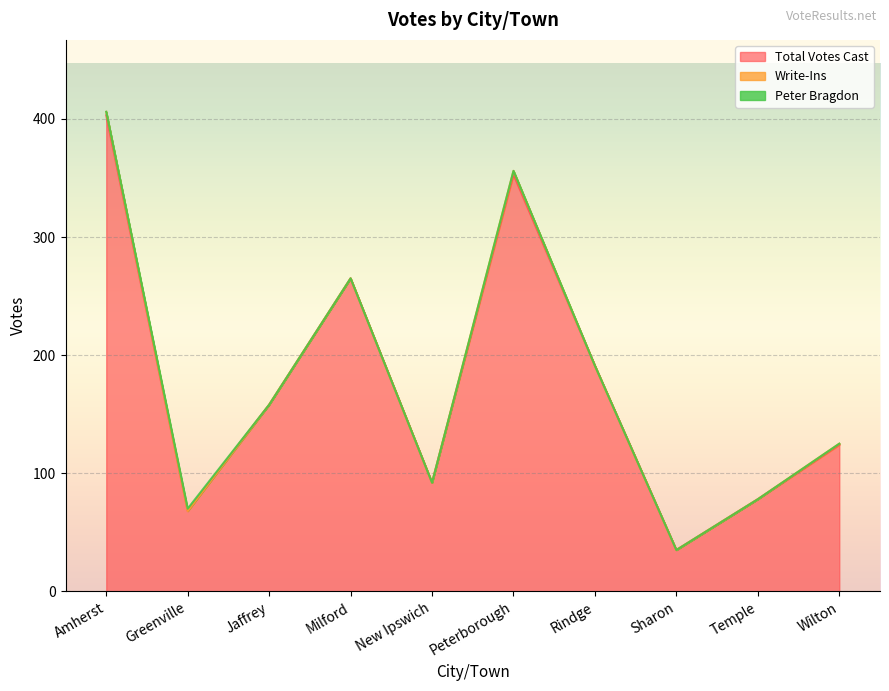

Between Jaffrey and Wilton, which series saw the biggest shift?

Total Votes Cast